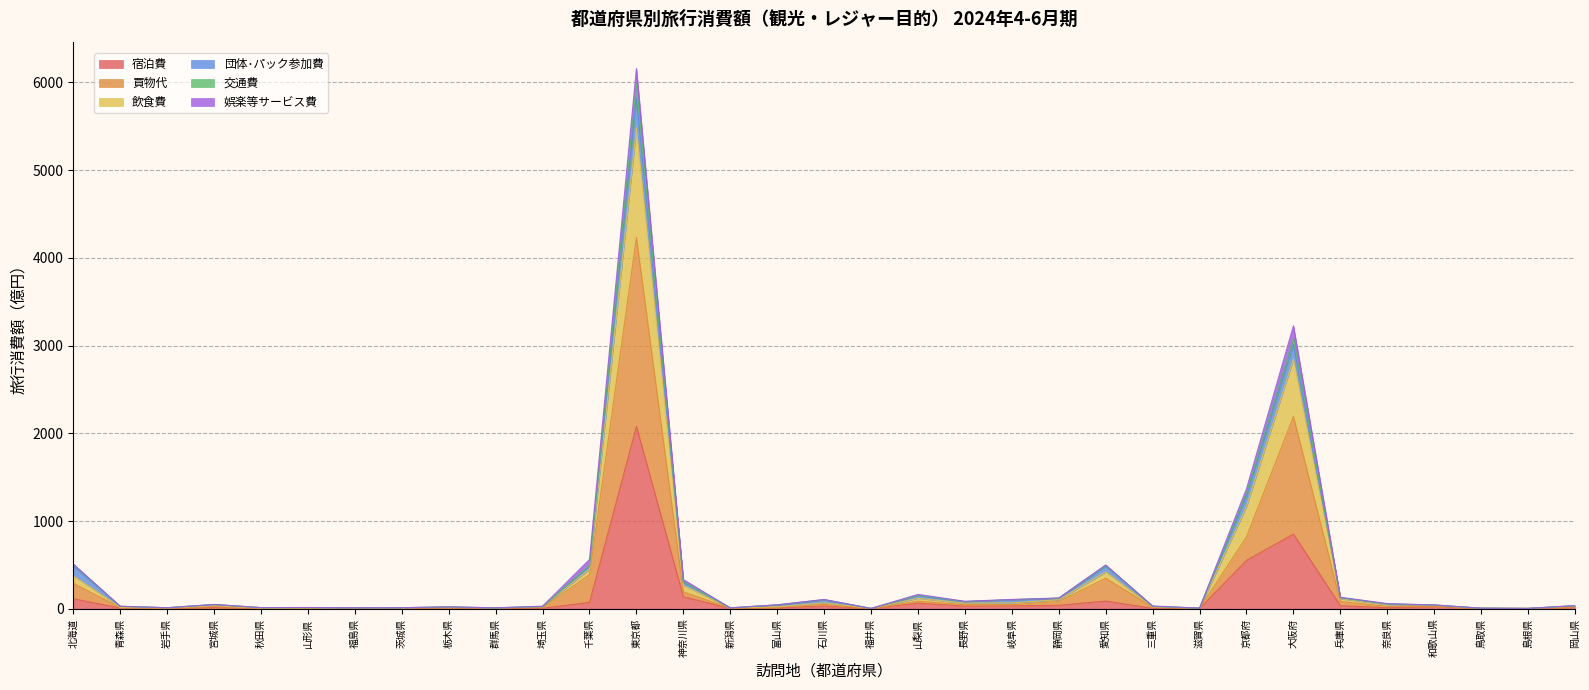

What is the label of the 10th point from the left?

群馬県